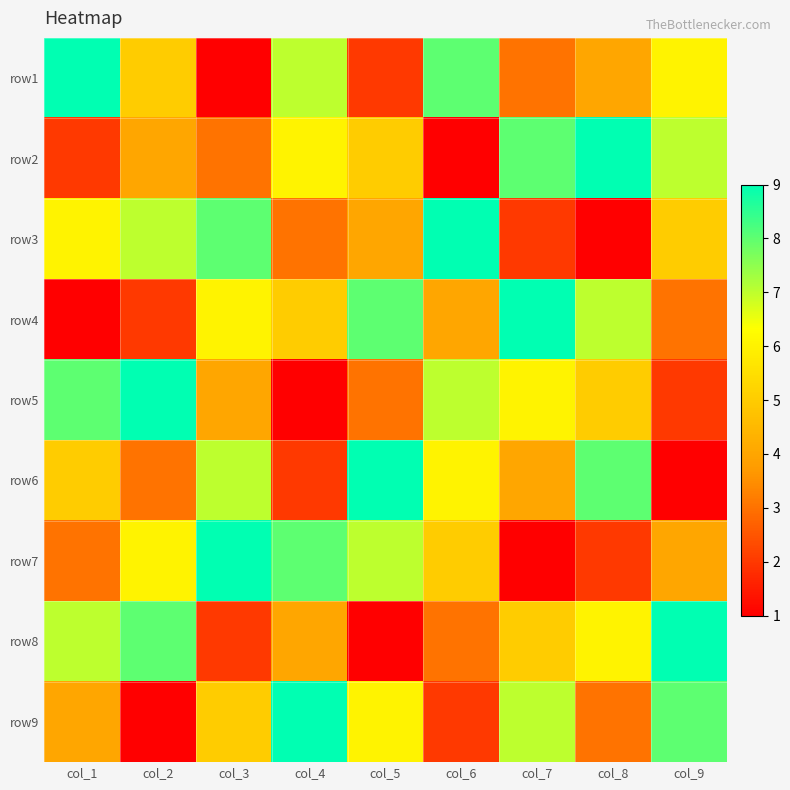

Reading left to right, list all the values displayed in this chart.

row1: col_1=9	col_2=5	col_3=1	col_4=7	col_5=2	col_6=8	col_7=3	col_8=4	col_9=6
row2: col_1=2	col_2=4	col_3=3	col_4=6	col_5=5	col_6=1	col_7=8	col_8=9	col_9=7
row3: col_1=6	col_2=7	col_3=8	col_4=3	col_5=4	col_6=9	col_7=2	col_8=1	col_9=5
row4: col_1=1	col_2=2	col_3=6	col_4=5	col_5=8	col_6=4	col_7=9	col_8=7	col_9=3
row5: col_1=8	col_2=9	col_3=4	col_4=1	col_5=3	col_6=7	col_7=6	col_8=5	col_9=2
row6: col_1=5	col_2=3	col_3=7	col_4=2	col_5=9	col_6=6	col_7=4	col_8=8	col_9=1
row7: col_1=3	col_2=6	col_3=9	col_4=8	col_5=7	col_6=5	col_7=1	col_8=2	col_9=4
row8: col_1=7	col_2=8	col_3=2	col_4=4	col_5=1	col_6=3	col_7=5	col_8=6	col_9=9
row9: col_1=4	col_2=1	col_3=5	col_4=9	col_5=6	col_6=2	col_7=7	col_8=3	col_9=8